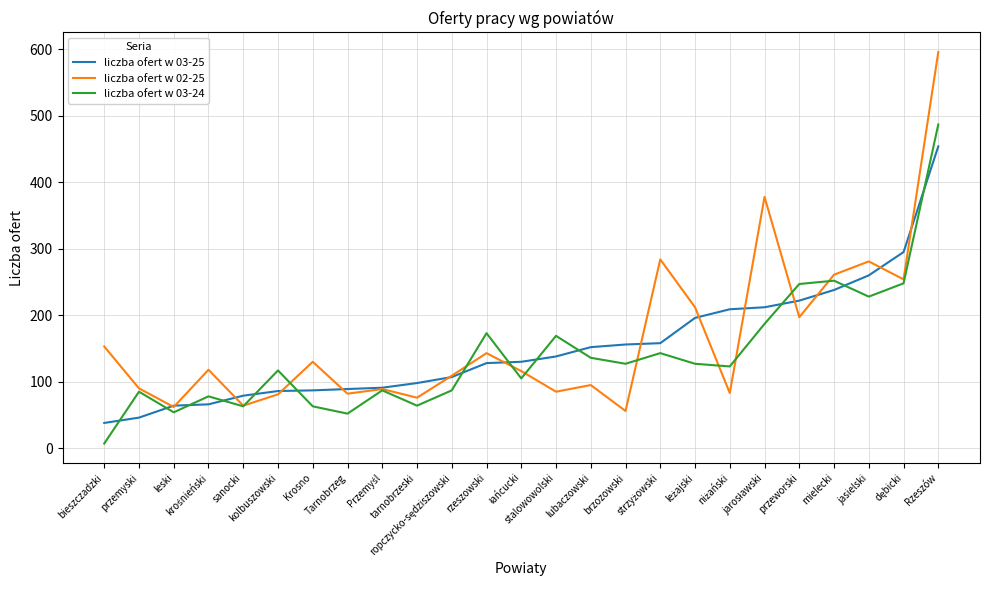

How many lines are shown in the chart?

3